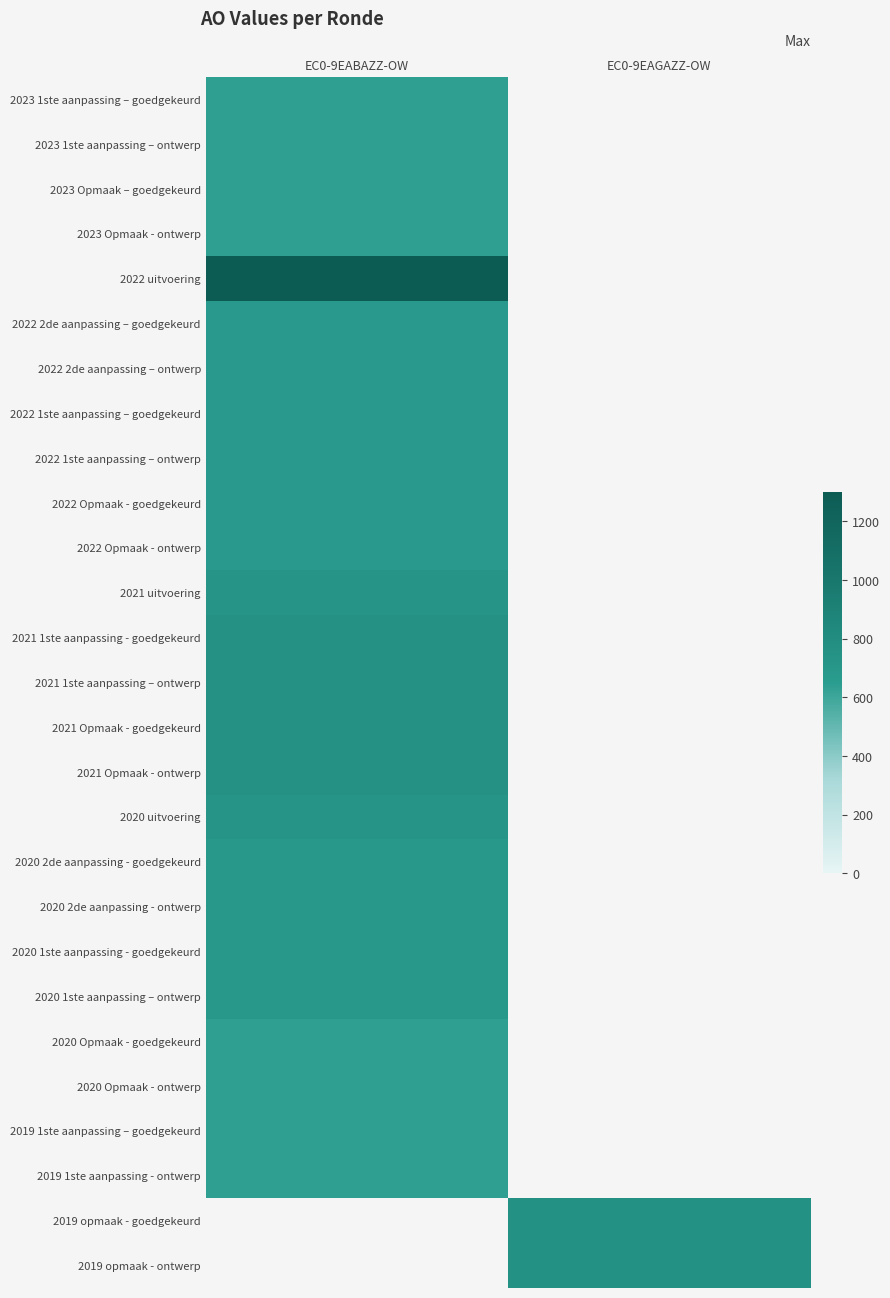

Rank the categories by 2021 Opmaak - goedgekeurd value from highest to lowest.

EC0-9EABAZZ-OW, EC0-9EAGAZZ-OW